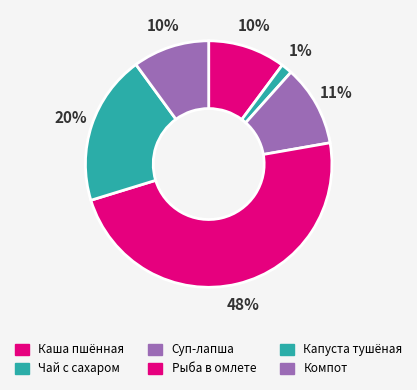

To the nearest percent, what is the difference between the largest and smallest slice percentages?

47%